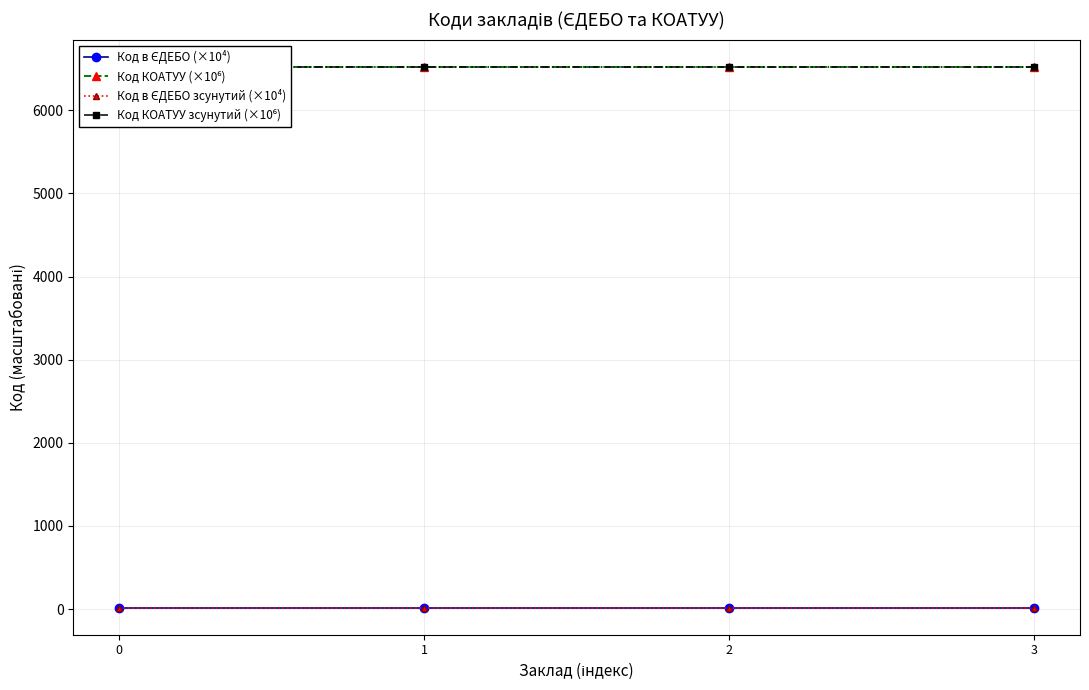

Reading right to left, extract all data points from this chart.

Код в ЄДЕБО (×10⁴): 16.8	16.8	16.8	16.8
Код КОАТУУ (×10⁶): 6522.1	6522.1	6522.1	6522.1
Код в ЄДЕБО зсунутий (×10⁴): 16.8	16.8	16.8	16.8
Код КОАТУУ зсунутий (×10⁶): 6522.1	6522.1	6522.1	6522.1